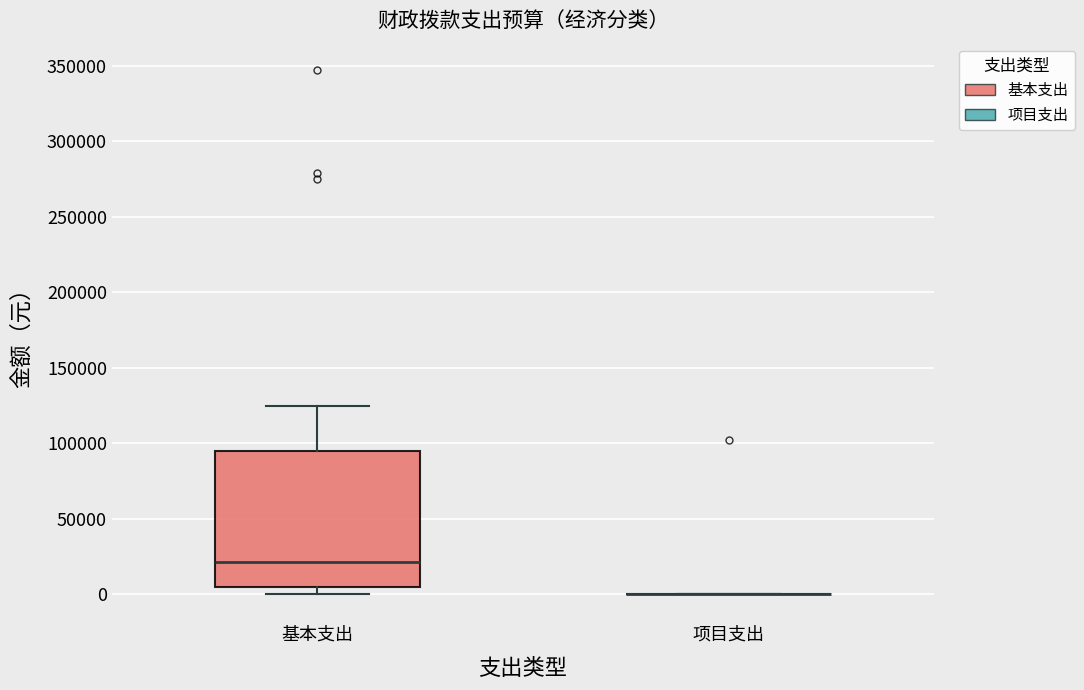

Comparing the boxes themselves (not the whiskers), which one is the tallest?

基本支出